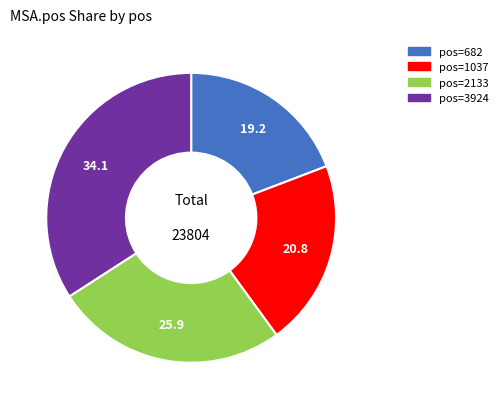

Is there any slice that represents more than half of the pie?

No